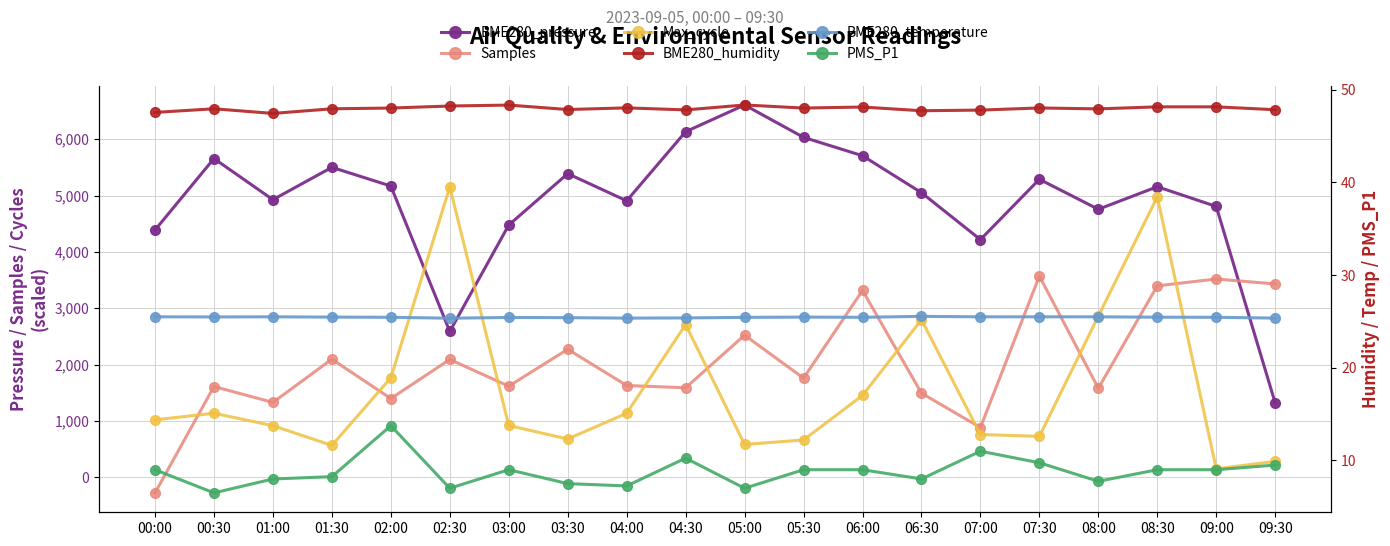

What position from the right is 06:00?

8